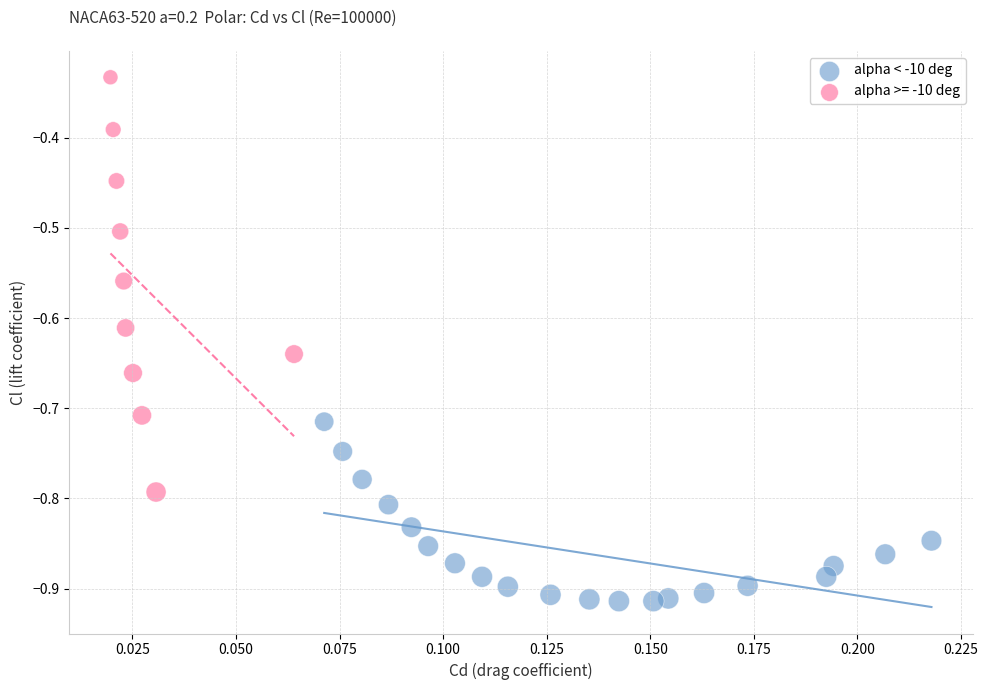

Which series has the largest Y range (max minus min)?

alpha >= -10 deg